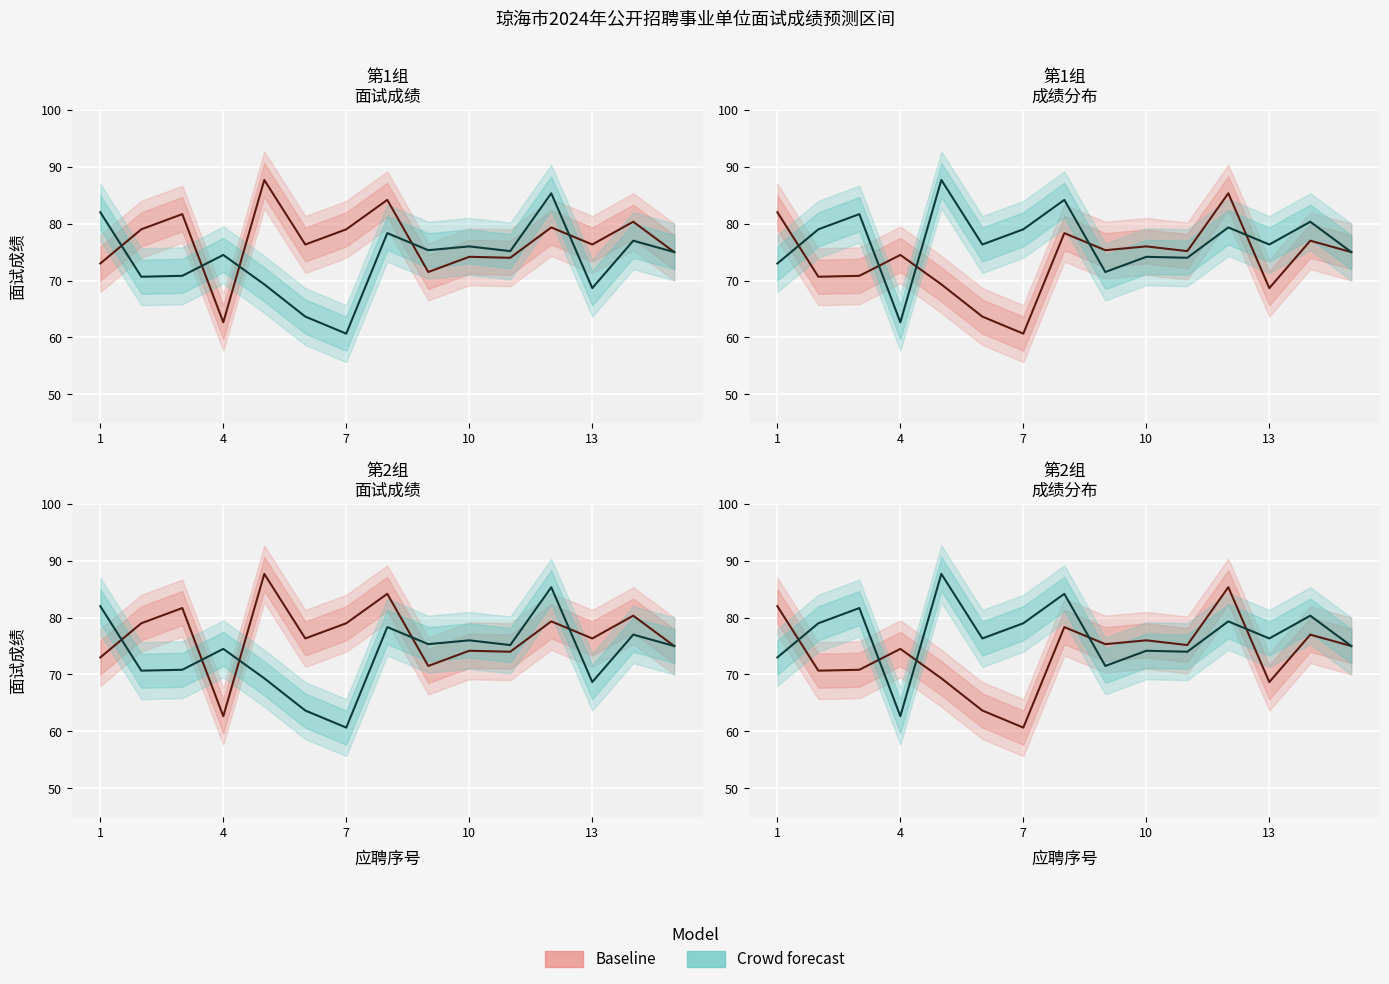

Where is the first local minimum for scores2_lower?

2